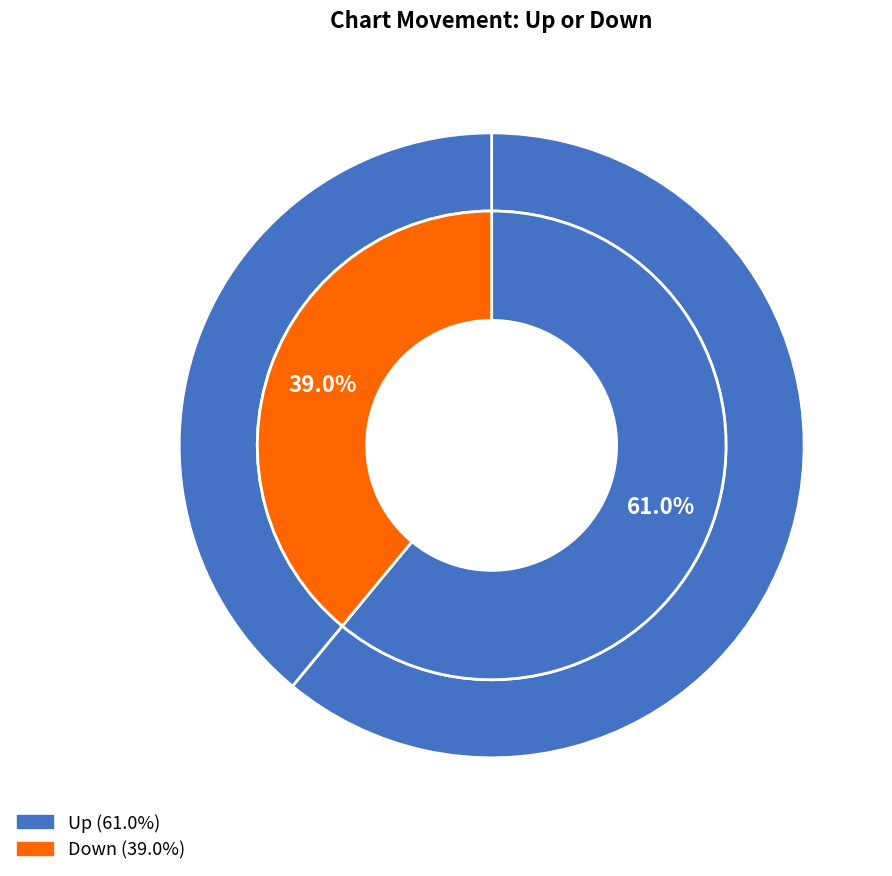

What is the change in value from up to down?

-22